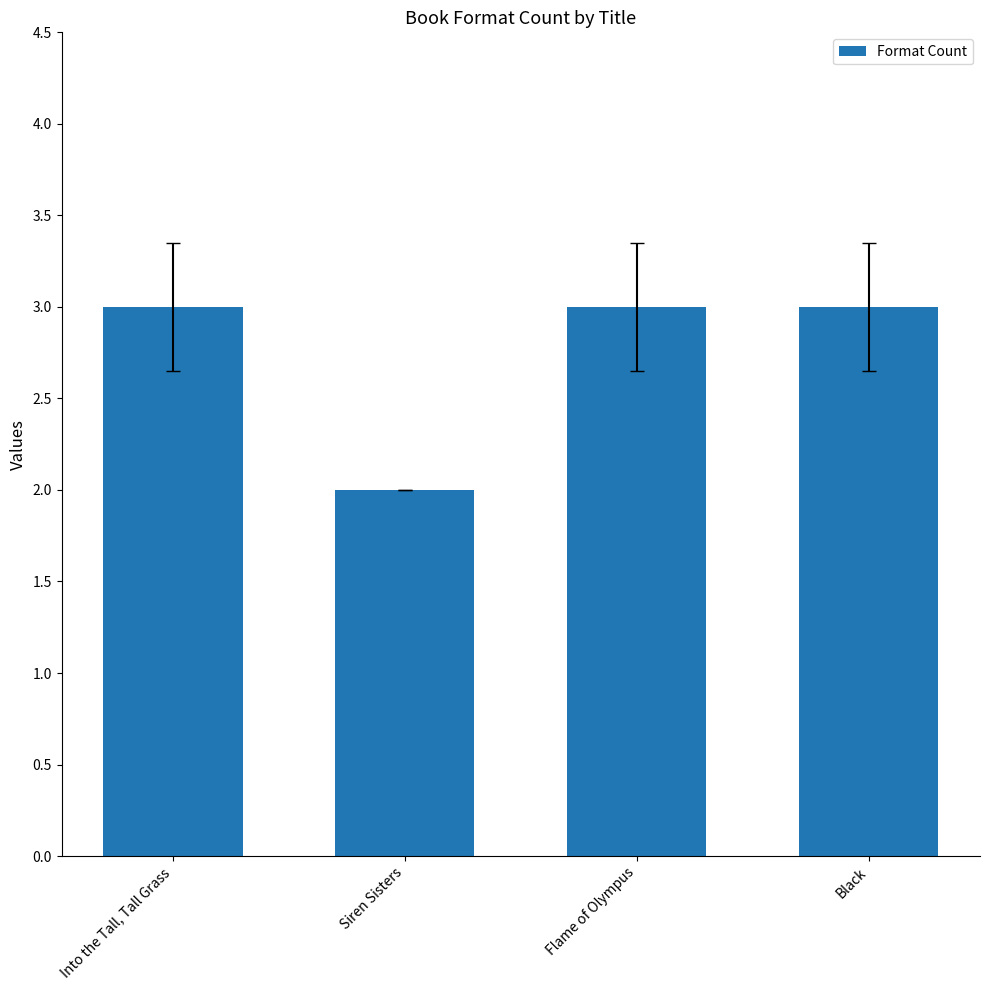

What is the difference between the second highest and minimum values?

1